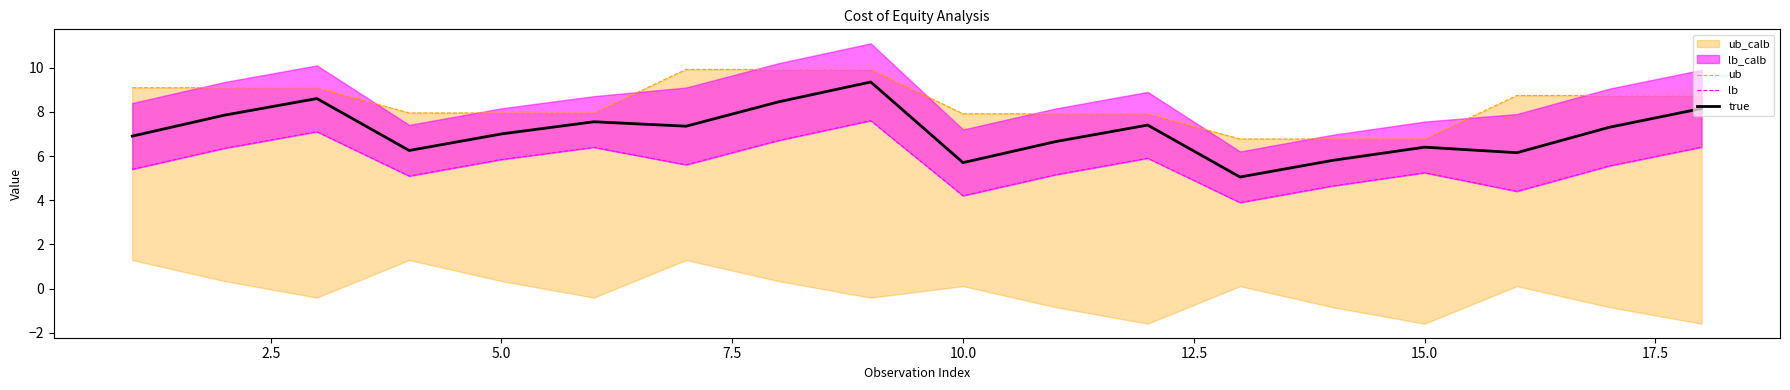

Which series has the largest total across all categories?

ub